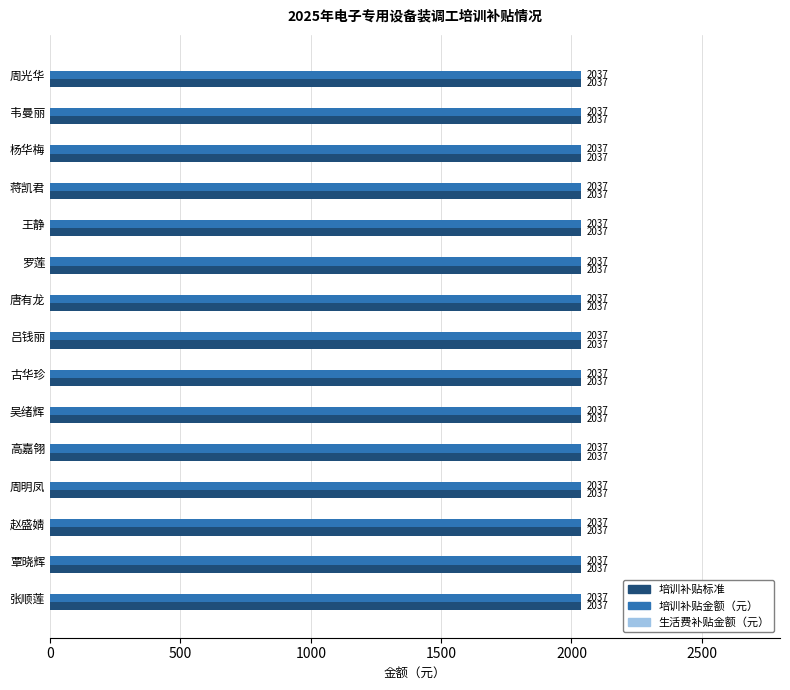

Is the value of 生活费补贴金额（元） at 吴绪辉 greater than the value of 培训补贴金额（元） at 高嘉翎?

No